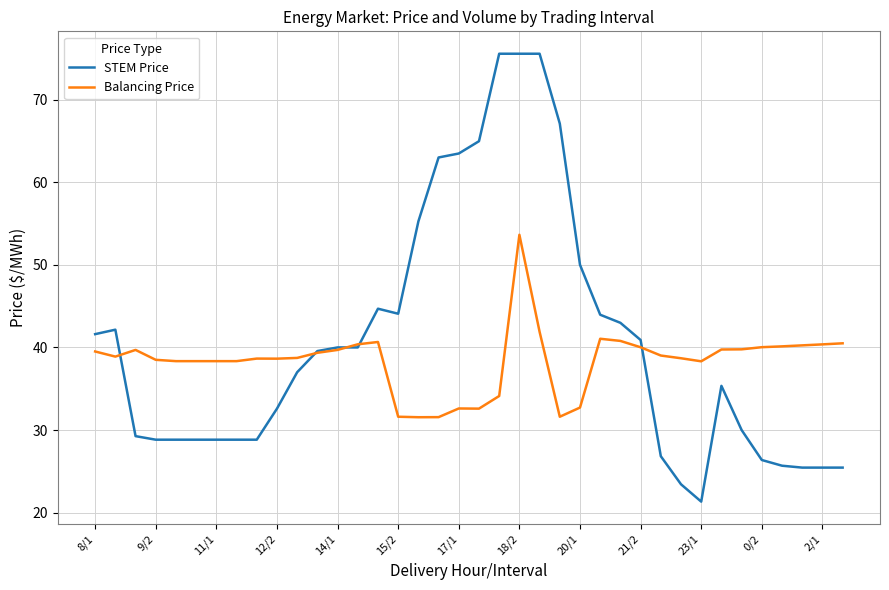

Which series has the widest spread of values?

STEM Price